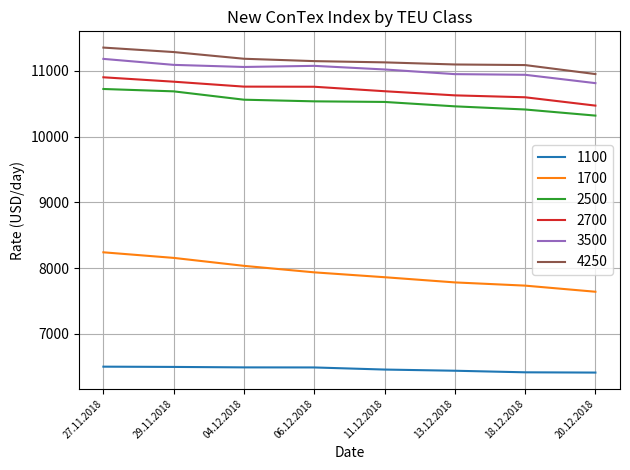

What is the total value across all series at 04.12.2018?

58091